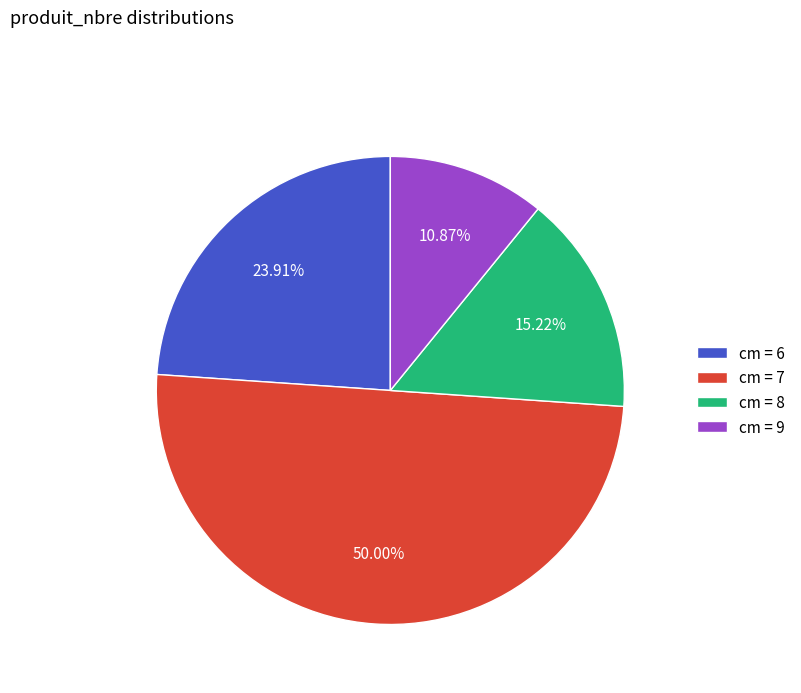

What is the largest slice in the pie chart?

cm = 7